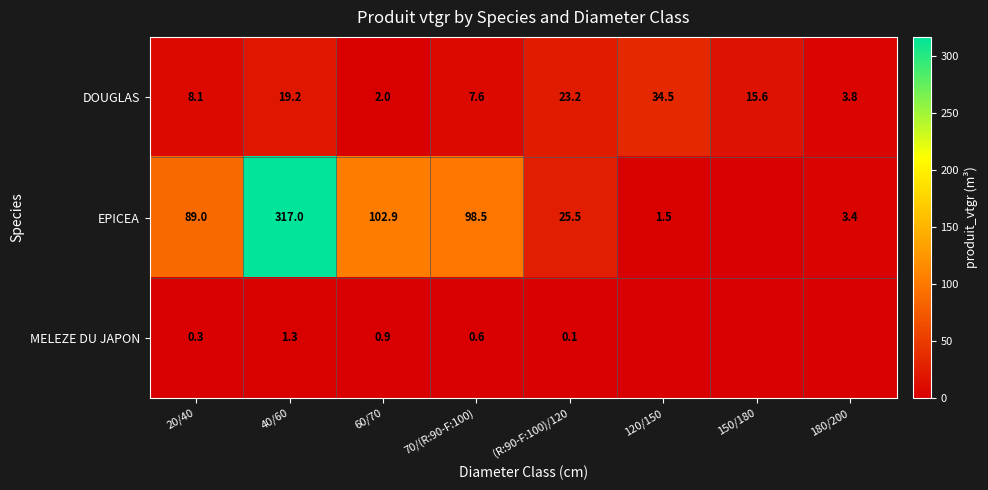

What is the sum of the EPICEA values at 120/150 and 40/60?

318.5